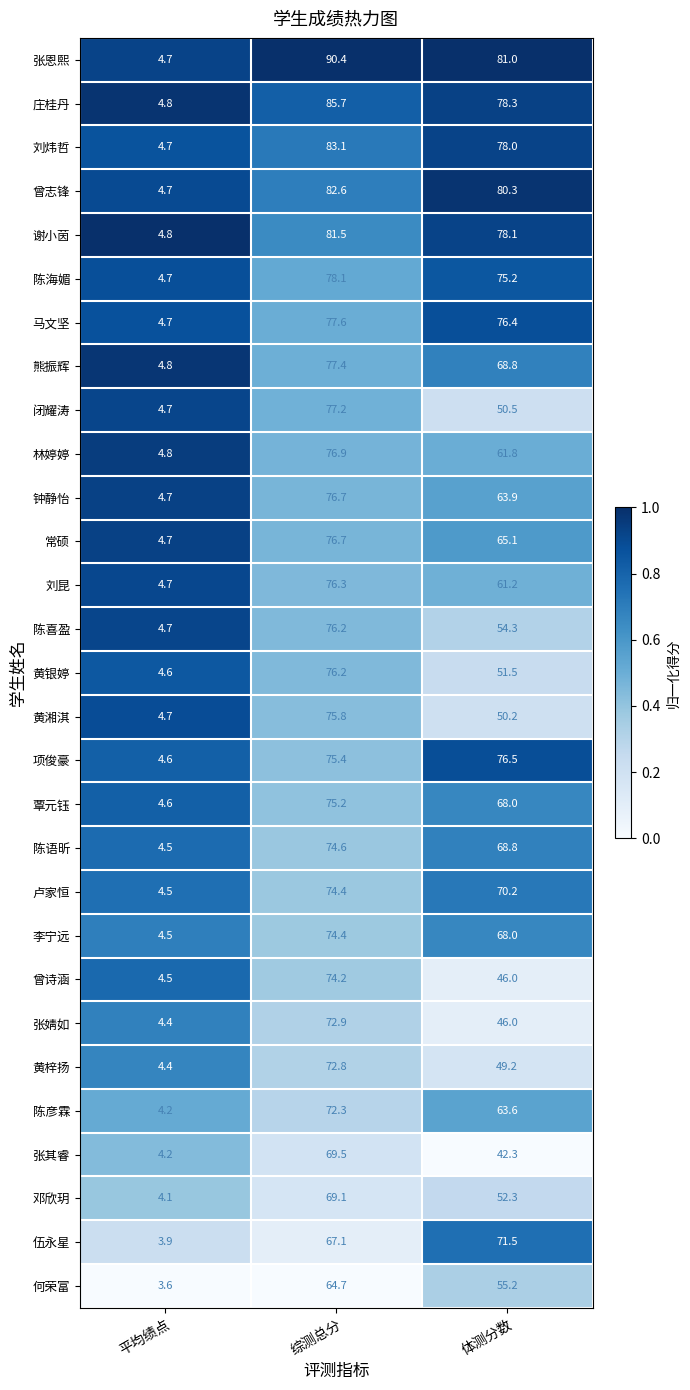

What is the highest value of the 熊振辉 series?

77.4